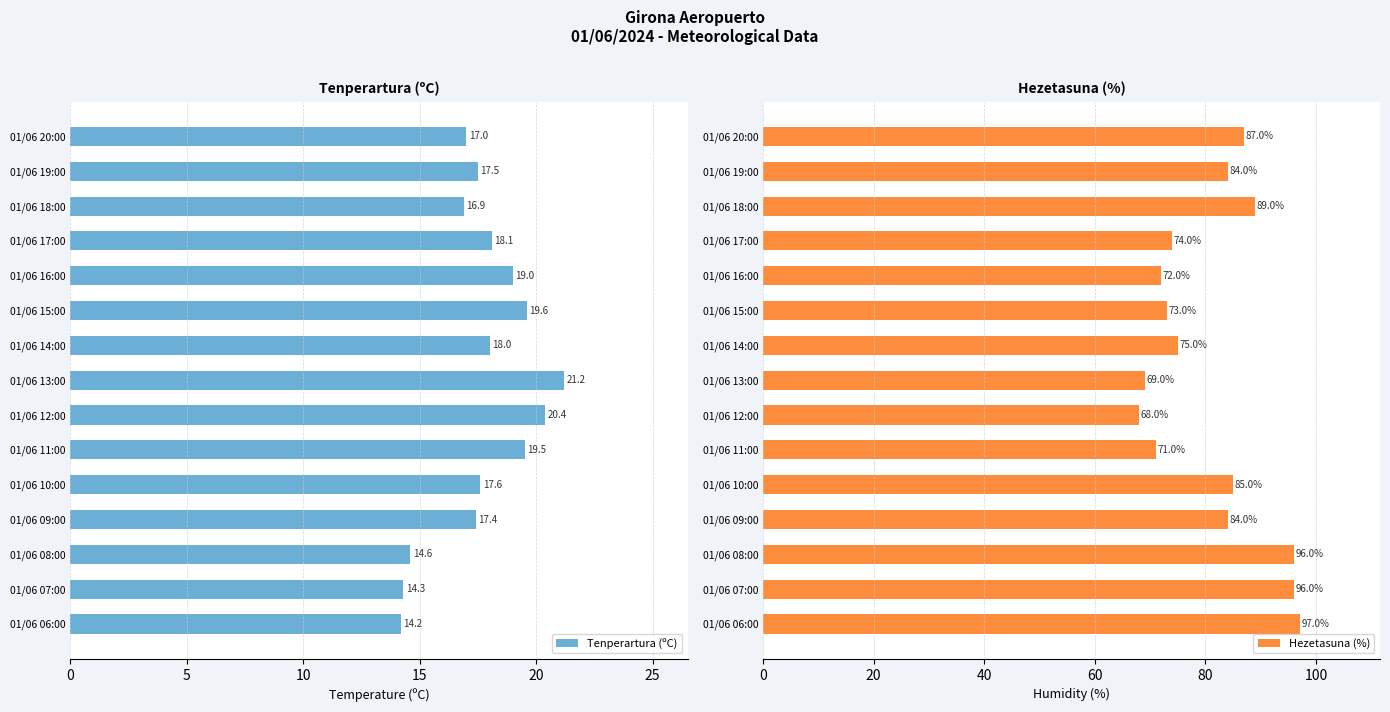

List the labels in order of Tenperartura (ºC) value, largest first.

01/06 13:00, 01/06 12:00, 01/06 15:00, 01/06 11:00, 01/06 16:00, 01/06 17:00, 01/06 14:00, 01/06 10:00, 01/06 19:00, 01/06 09:00, 01/06 20:00, 01/06 18:00, 01/06 08:00, 01/06 07:00, 01/06 06:00